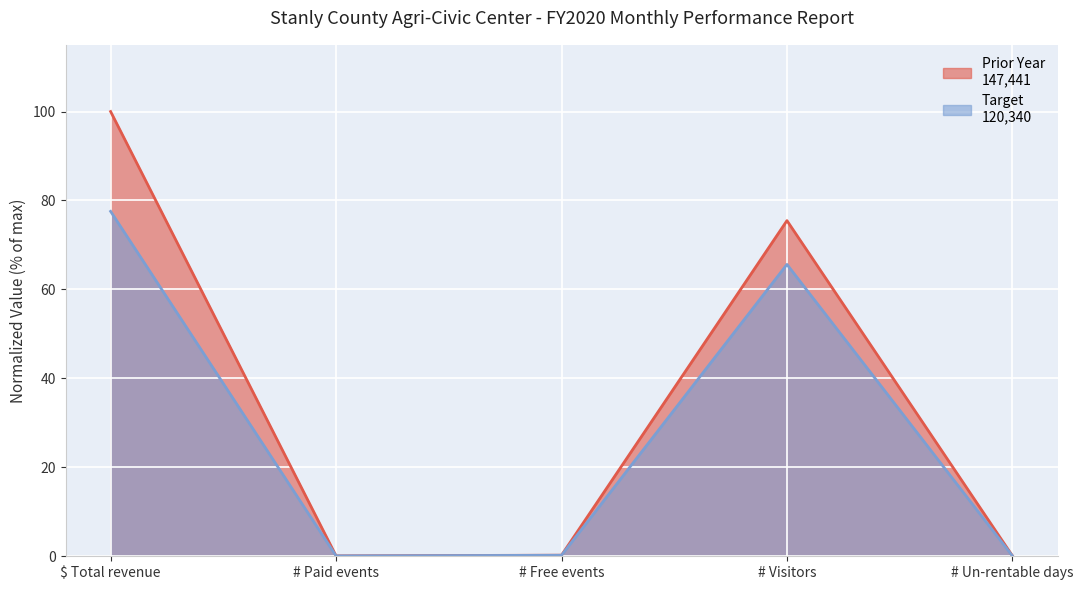

List the series in order of their overall mean, highest first.

Prior Year, Target